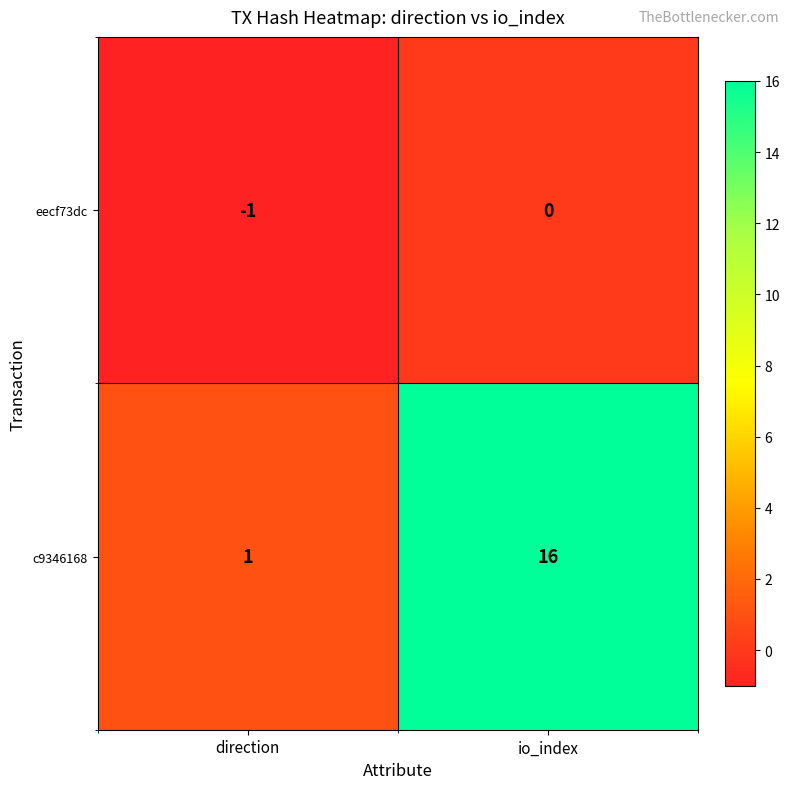

What is the difference between the maximum and minimum values in the c9346168 series?

15